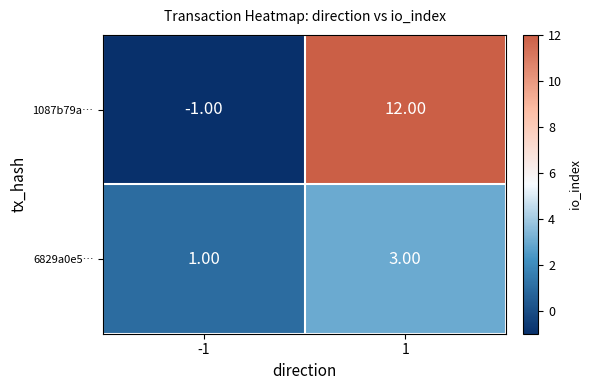

What is the difference between the maximum and minimum values in the 1087b79a… series?

13